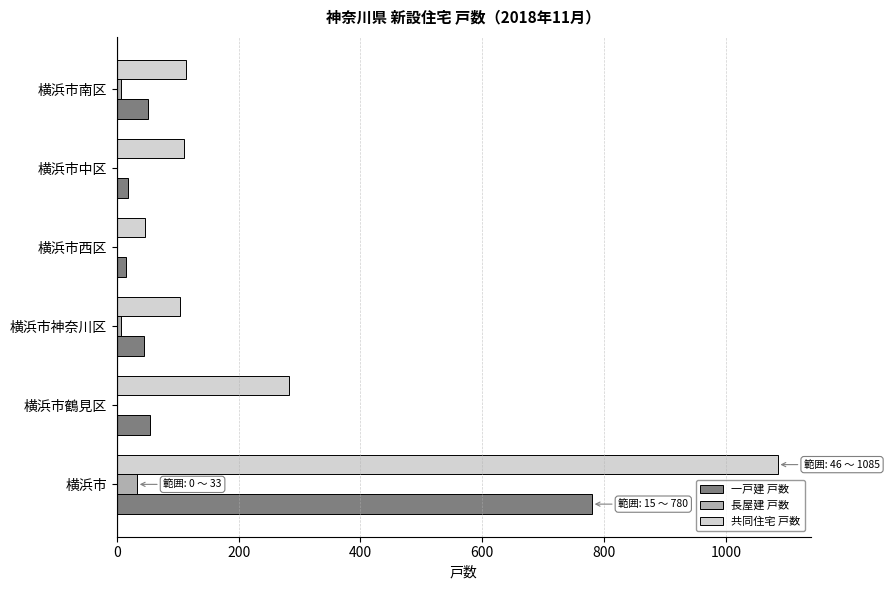

Is it true that 共同住宅 戸数 equals 104 at 横浜市神奈川区?

True